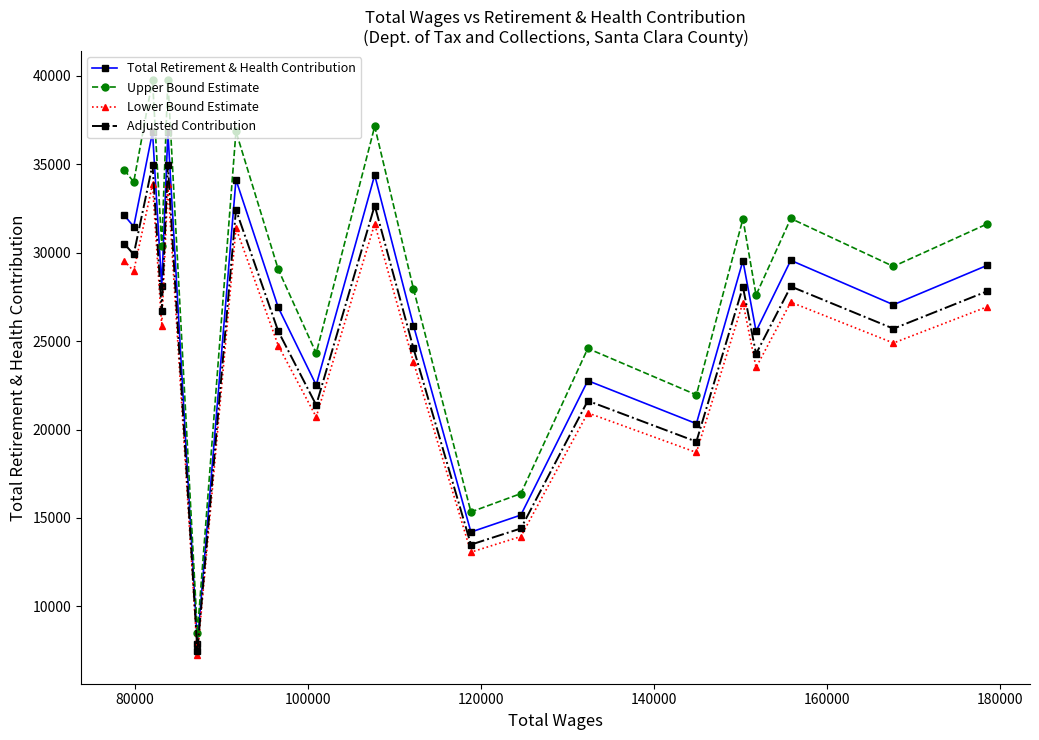

Which series has the largest total across all categories?

Upper Bound Estimate